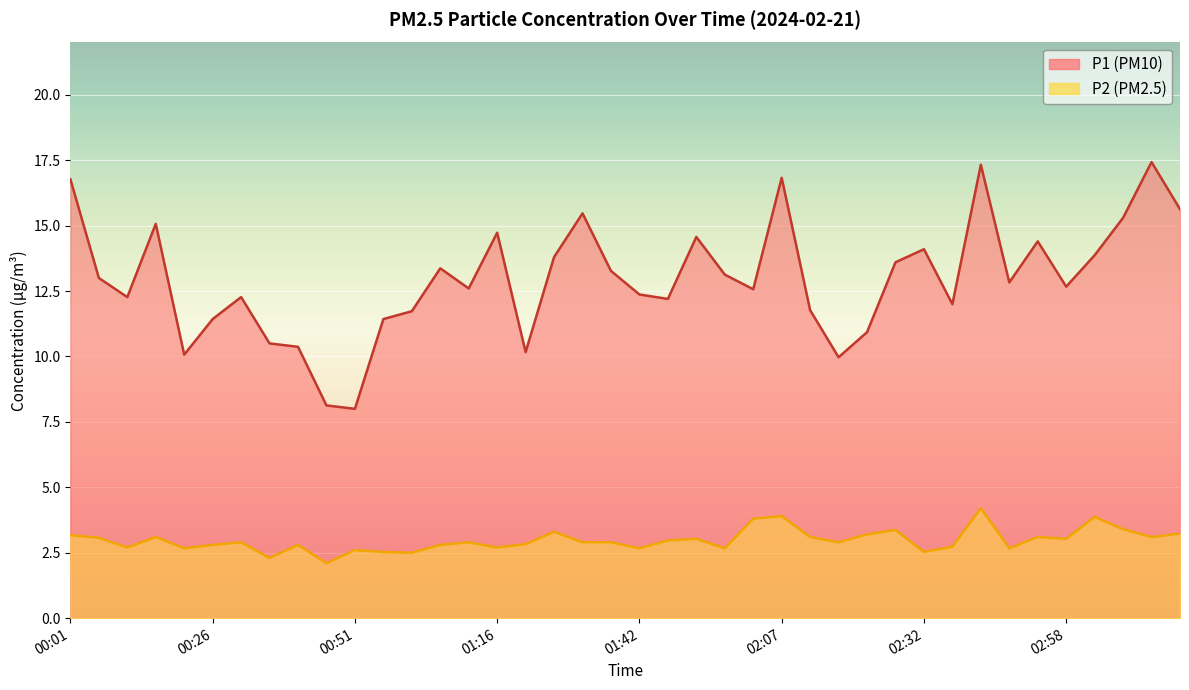

What are all the series names shown in the legend?

P1, P2